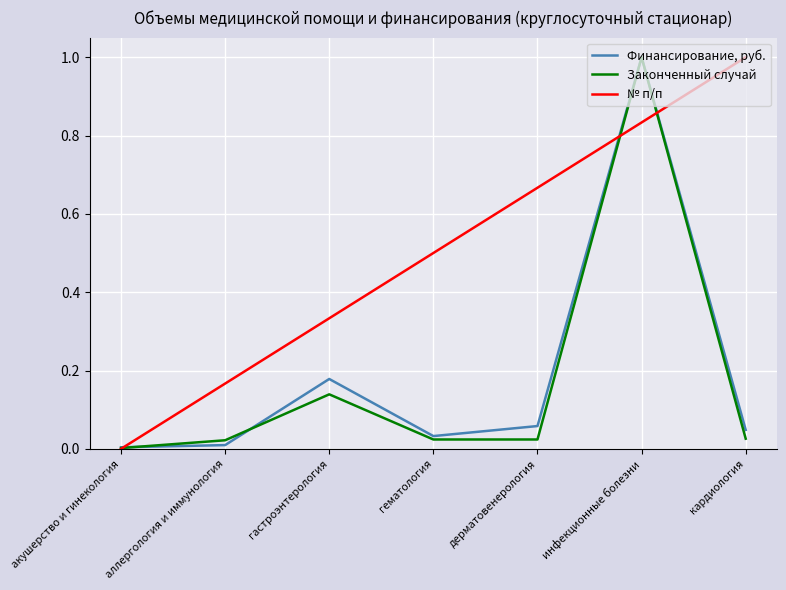

What is the difference between the highest and lowest values at гематология?

0.5